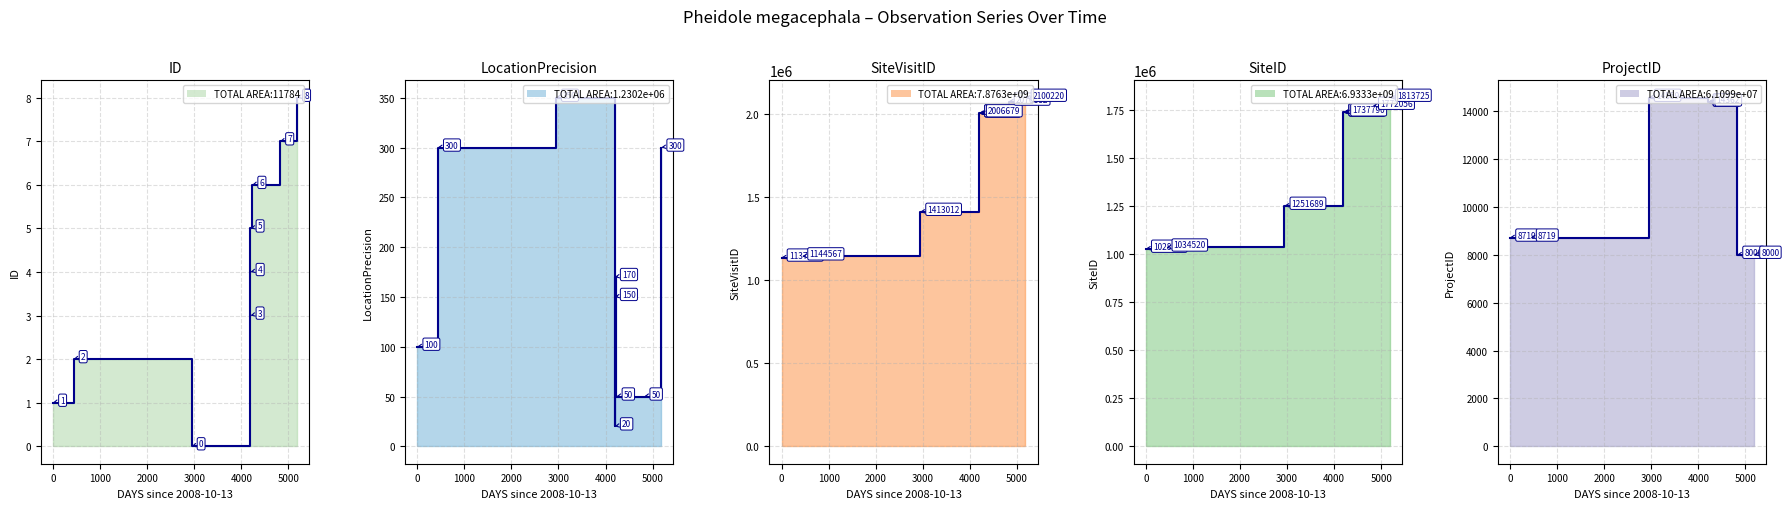

List the series in order of their peak value, lowest first.

ID (step), LocationPrecision (step), ProjectID (step), SiteID (step), SiteVisitID (step)